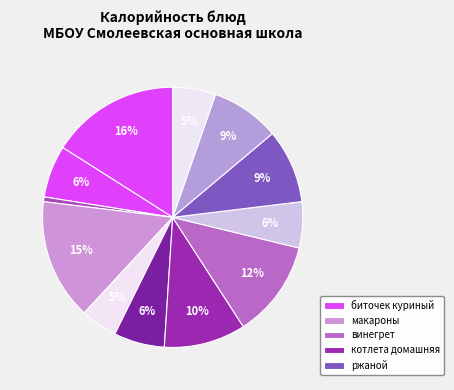

How many slices are in this pie chart?

12